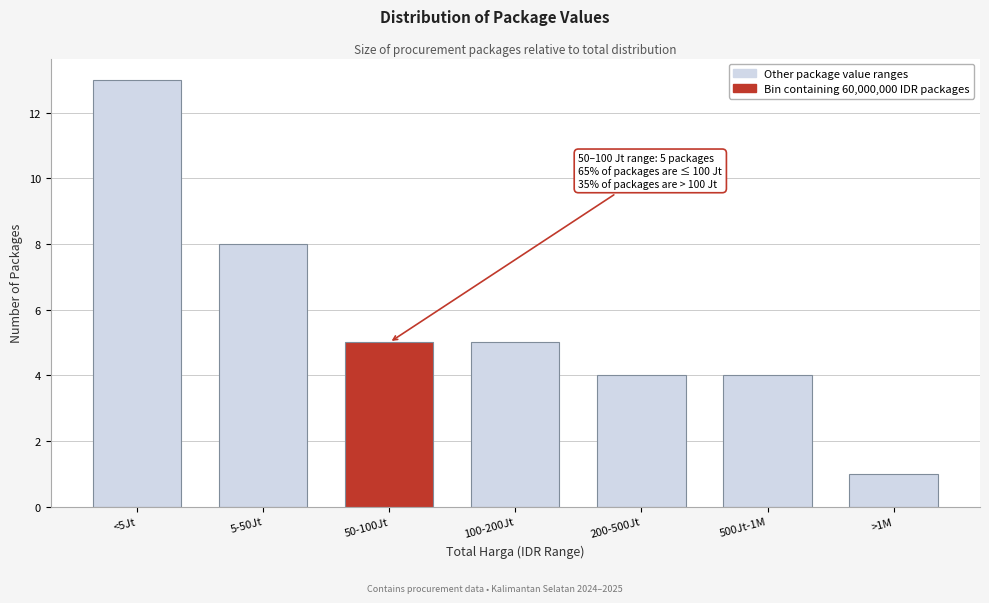

Reading right to left, transcribe all the data shown in this chart.

>1M=1	500Jt-1M=4	200-500Jt=4	100-200Jt=5	50-100Jt=5	5-50Jt=8	<5Jt=13